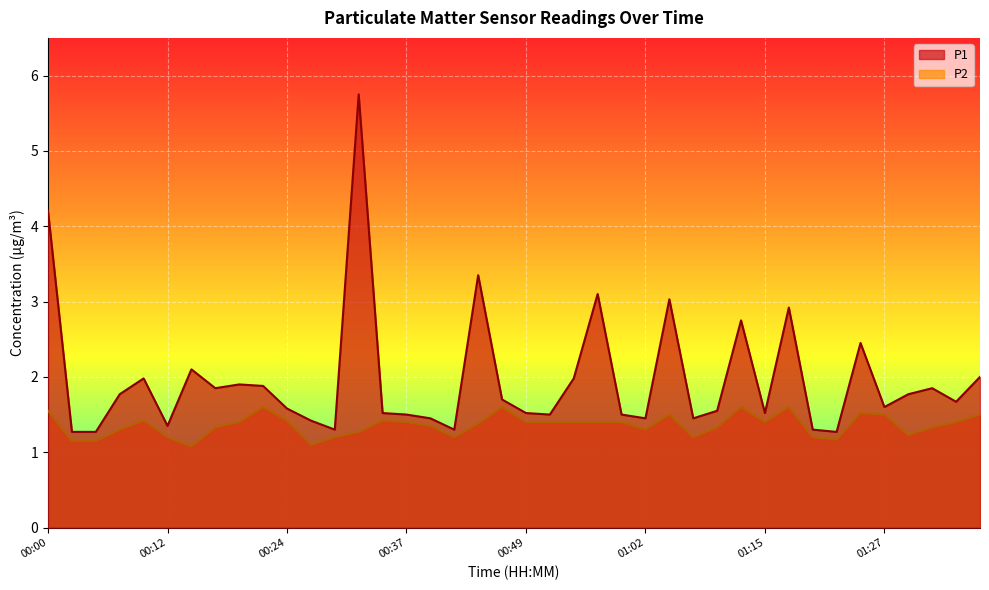

Rank the series by their average value, from lowest to highest.

P2, P1